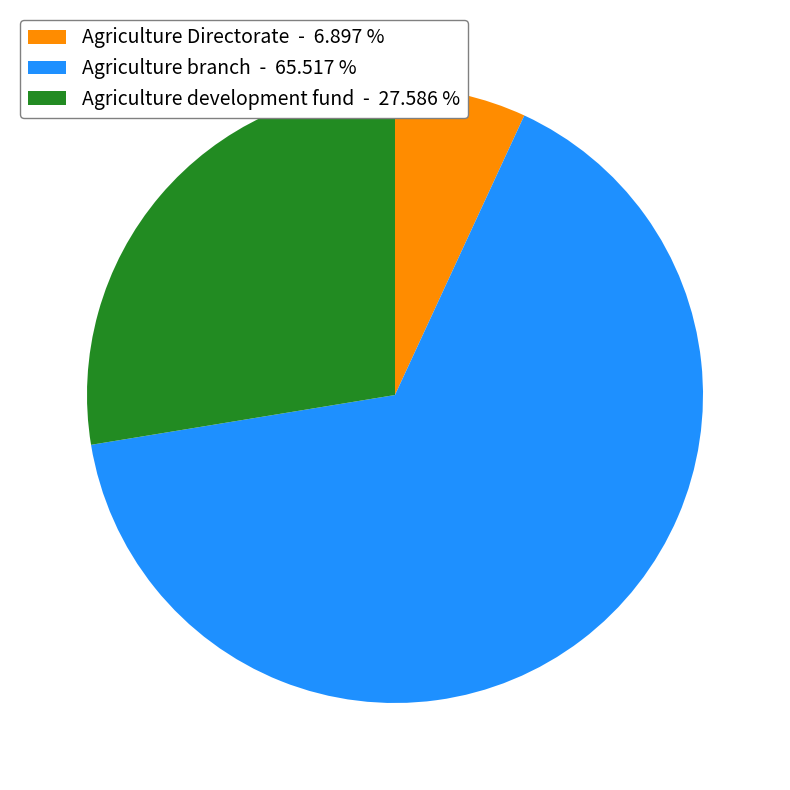

Between Agriculture Directorate and Agriculture branch, which is larger?

Agriculture branch